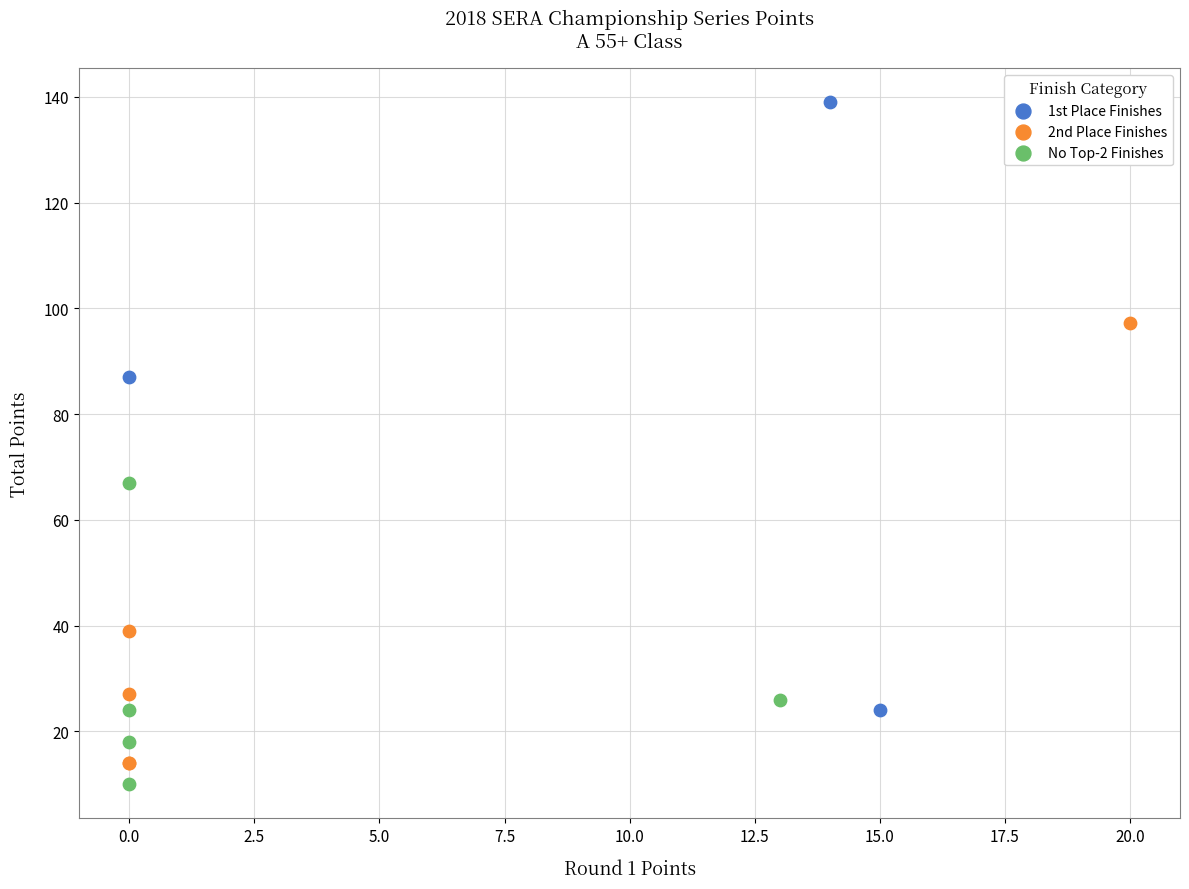

Which series has the largest Y range (max minus min)?

1st Place Finishes